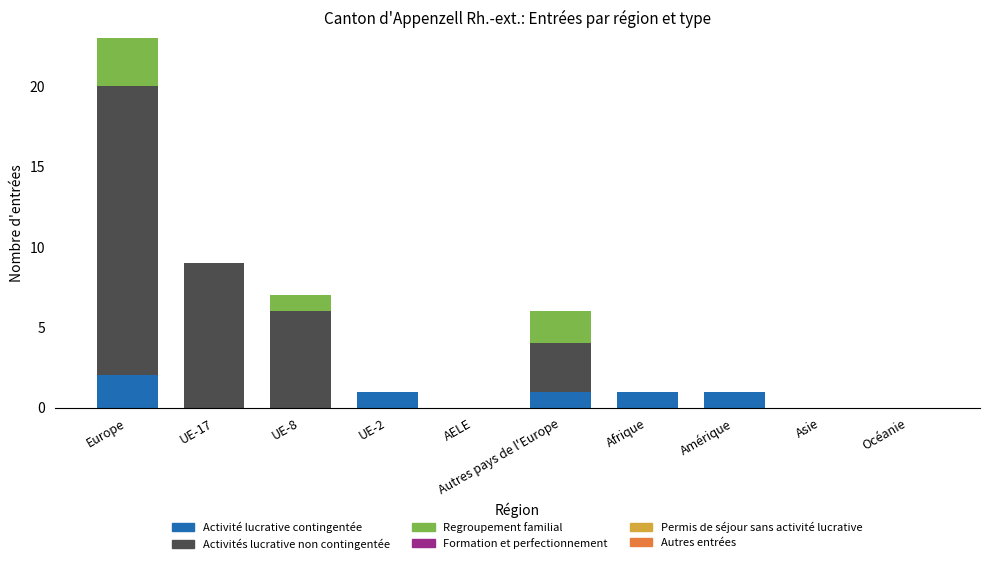

What is the total value across all series at Autres pays de l'Europe?

6